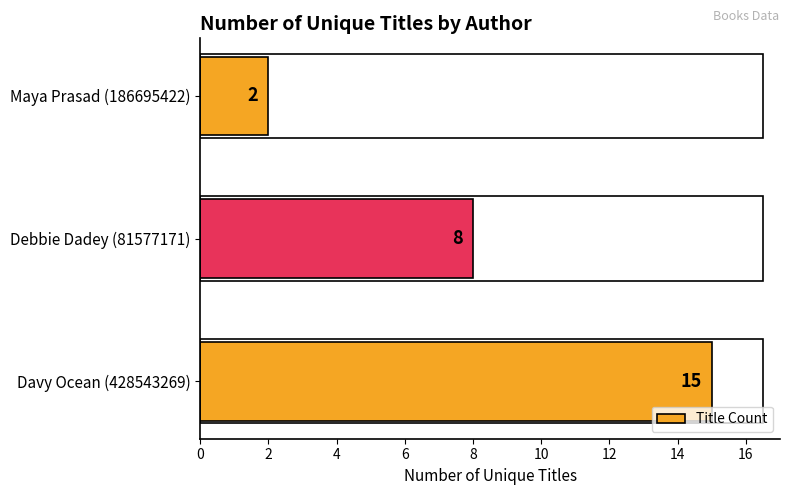

What is the greatest value displayed?

15